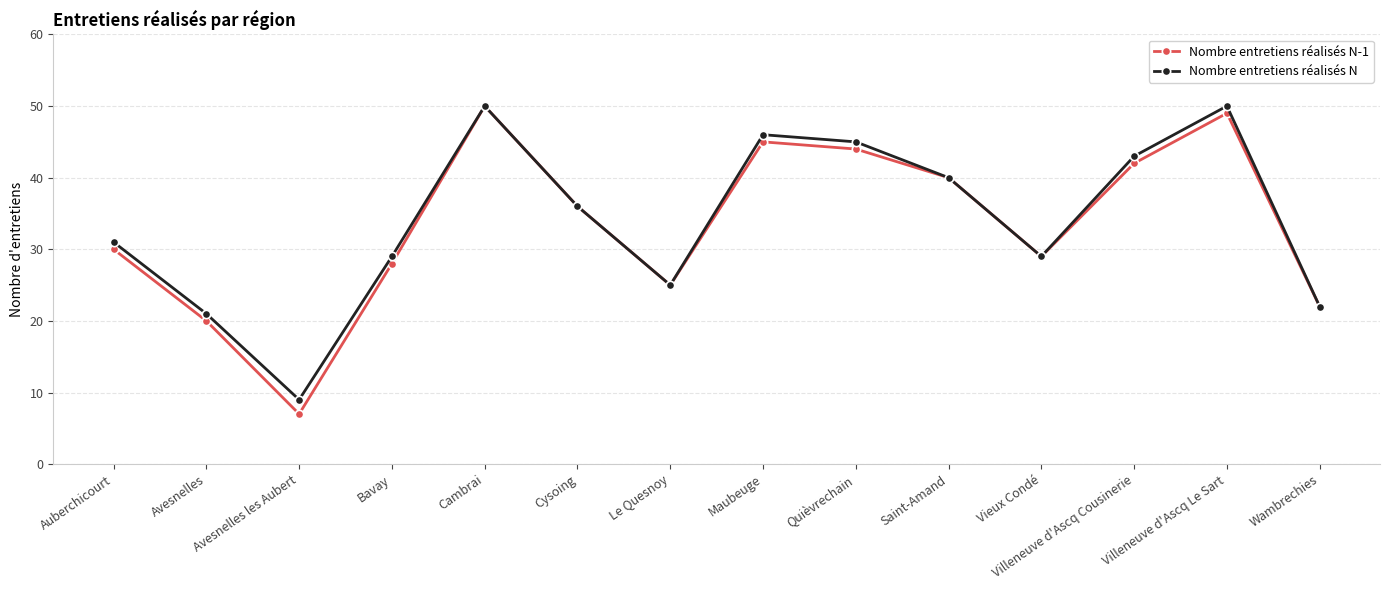

True or false: Nombre entretiens réalisés N has more than 1 interior local peaks.

True